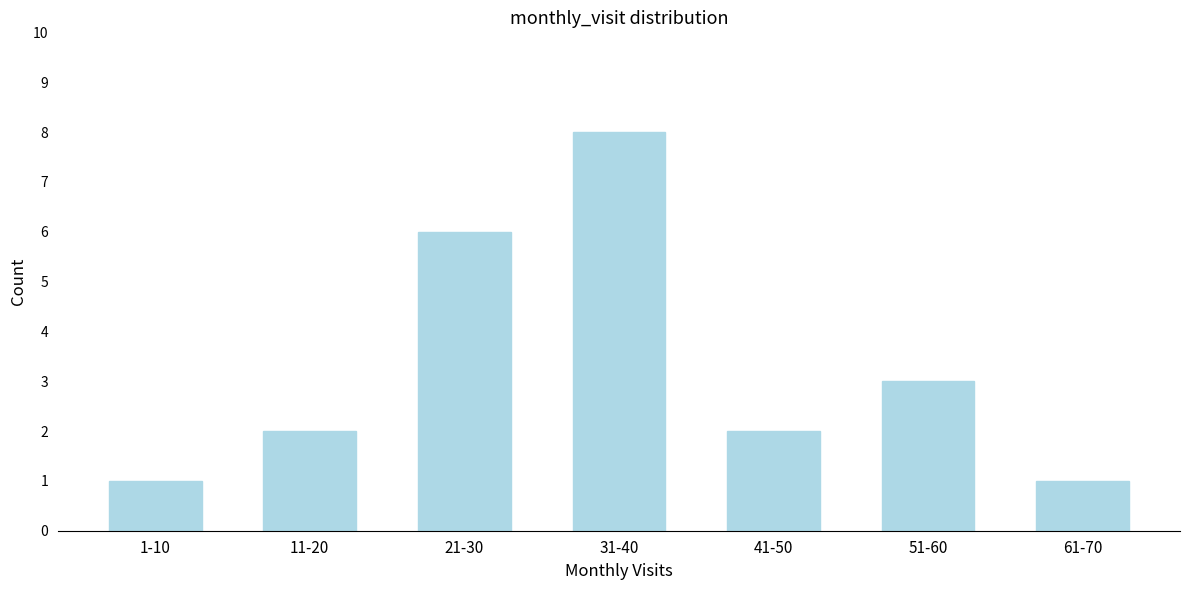

Reading left to right, transcribe all the data shown in this chart.

1-10=1	11-20=2	21-30=6	31-40=8	41-50=2	51-60=3	61-70=1